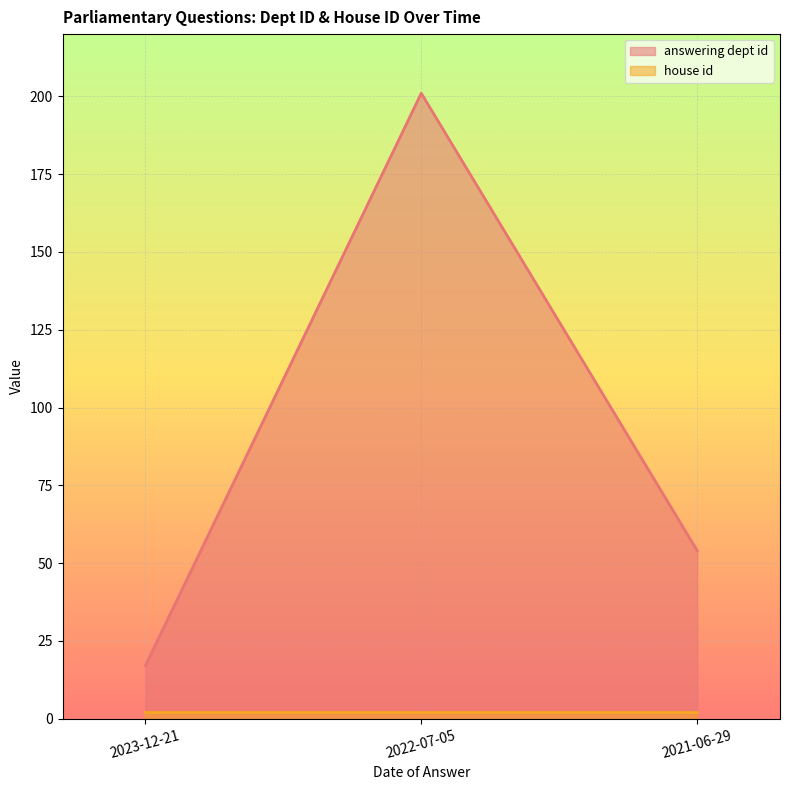

What is the difference between the maximum and second lowest values?

147